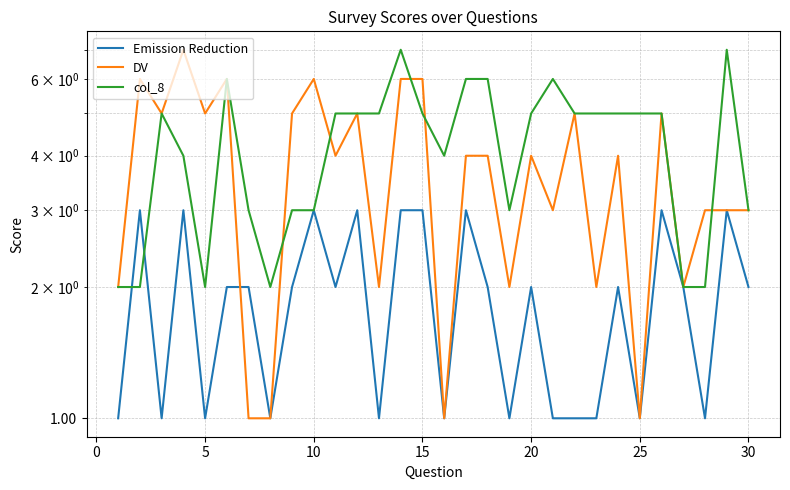

Does the chart display data point markers on the line(s)?

No